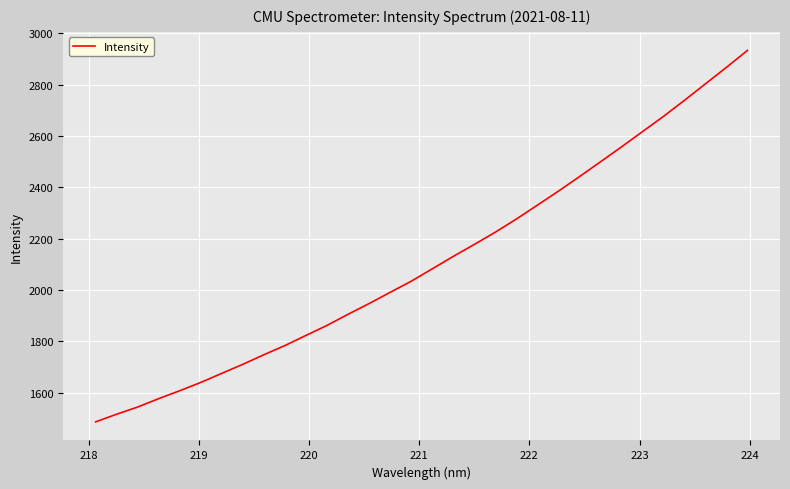

How many lines are shown in the chart?

1